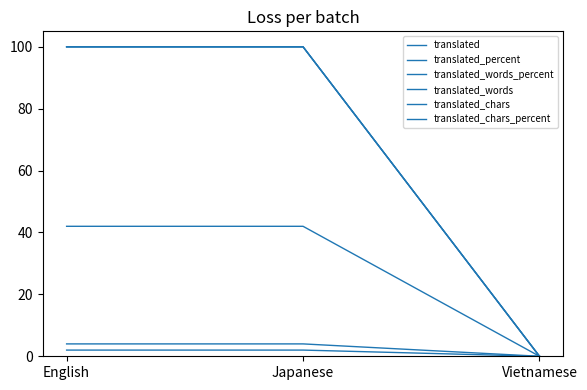

Between Vietnamese and Japanese, which is larger?

Japanese